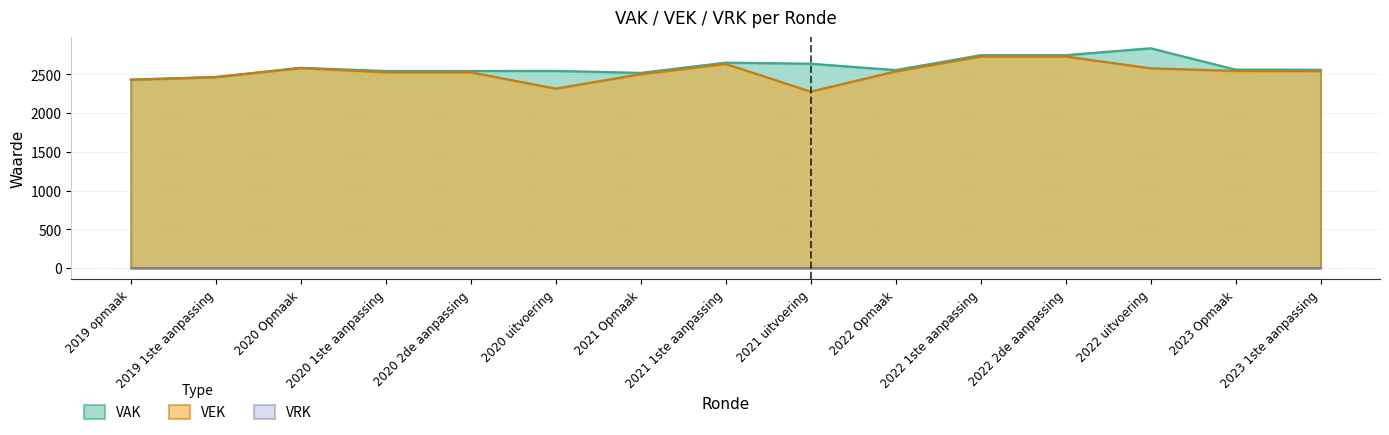

Where is the first local maximum for VAK?

2020 Opmaak